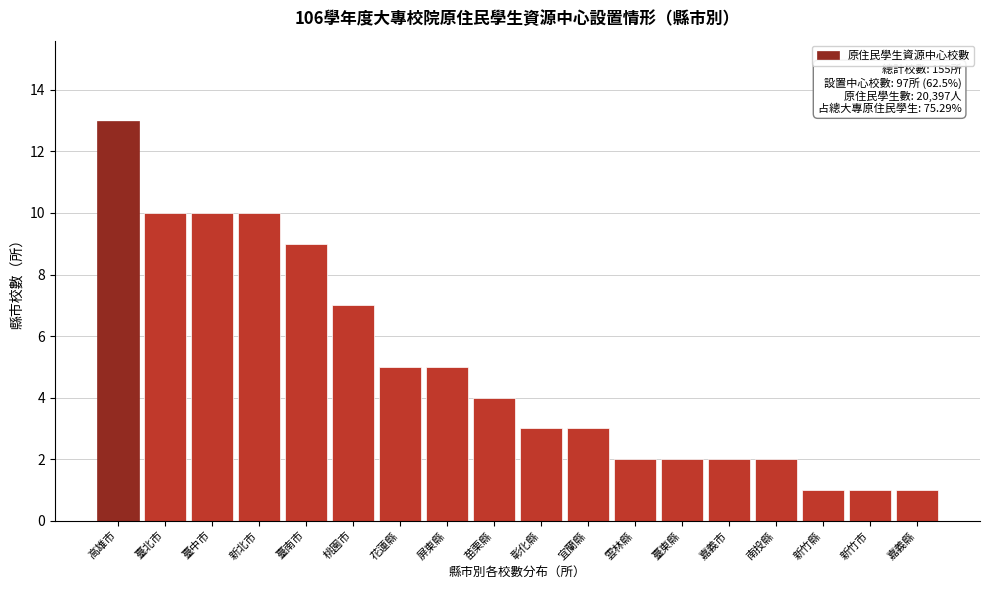

Reading left to right, transcribe all the data shown in this chart.

高雄市=13	臺北市=10	臺中市=10	新北市=10	臺南市=9	桃園市=7	花蓮縣=5	屏東縣=5	苗栗縣=4	彰化縣=3	宜蘭縣=3	雲林縣=2	臺東縣=2	嘉義市=2	南投縣=2	新竹縣=1	新竹市=1	嘉義縣=1